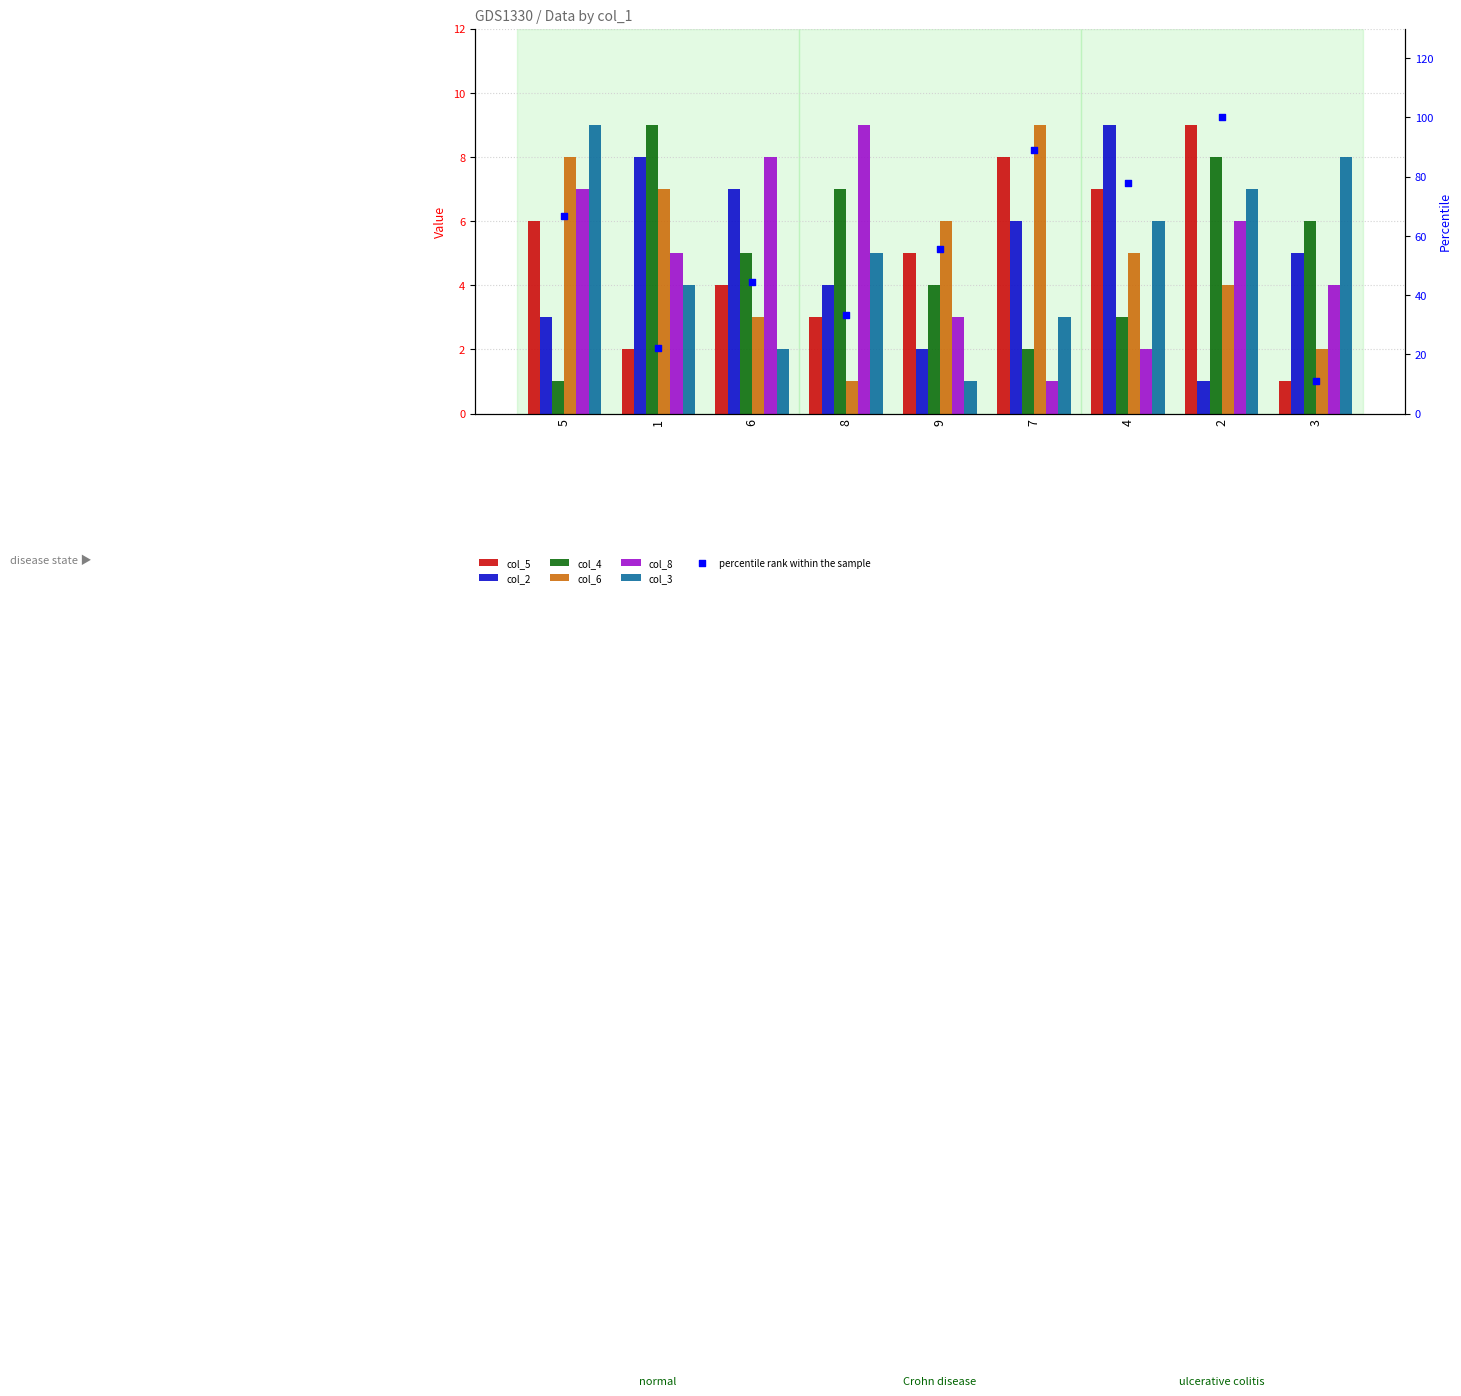

At which category is the sum across all series the highest?

1